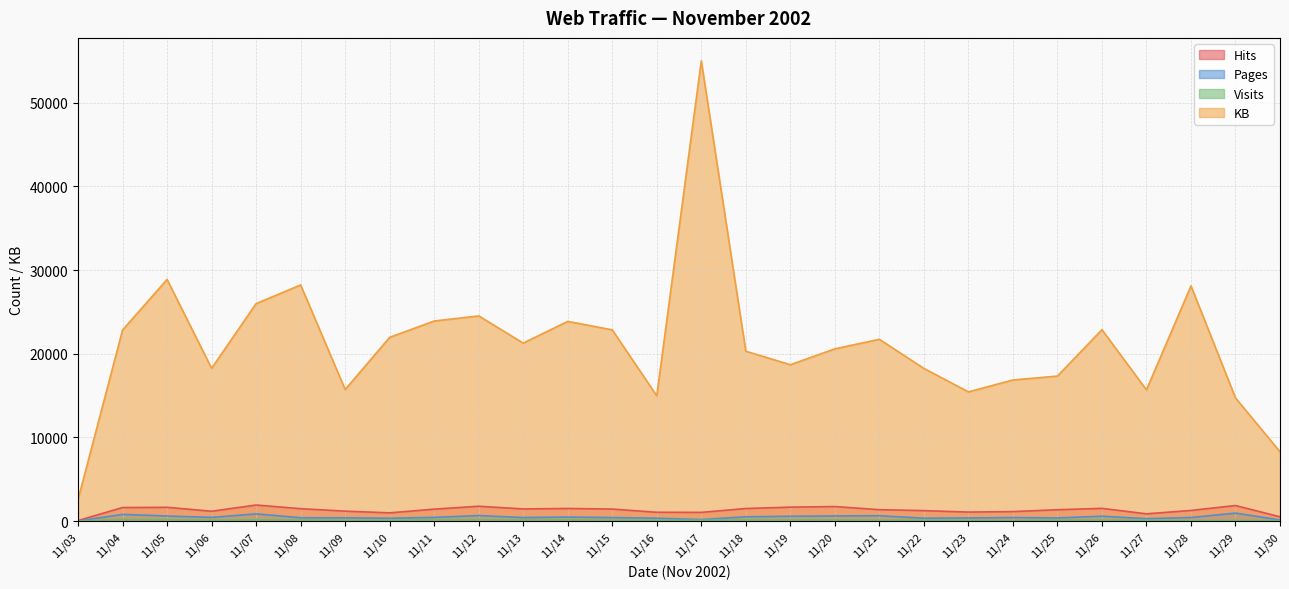

True or false: Pages and KB intersect in this chart.

False